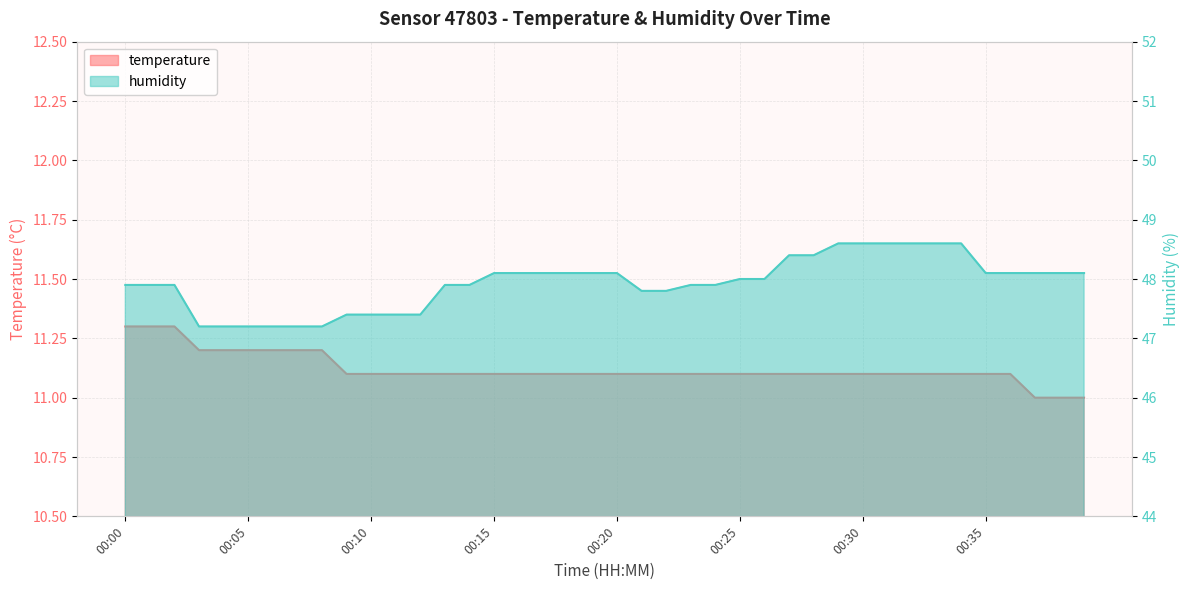

Rank the categories by temperature value from highest to lowest.

00:00, 00:01, 00:02, 00:03, 00:04, 00:05, 00:06, 00:07, 00:08, 00:09, 00:10, 00:11, 00:12, 00:13, 00:14, 00:15, 00:16, 00:17, 00:18, 00:19, 00:20, 00:21, 00:22, 00:23, 00:24, 00:25, 00:26, 00:27, 00:28, 00:29, 00:30, 00:31, 00:32, 00:33, 00:34, 00:35, 00:36, 00:37, 00:38, 00:39